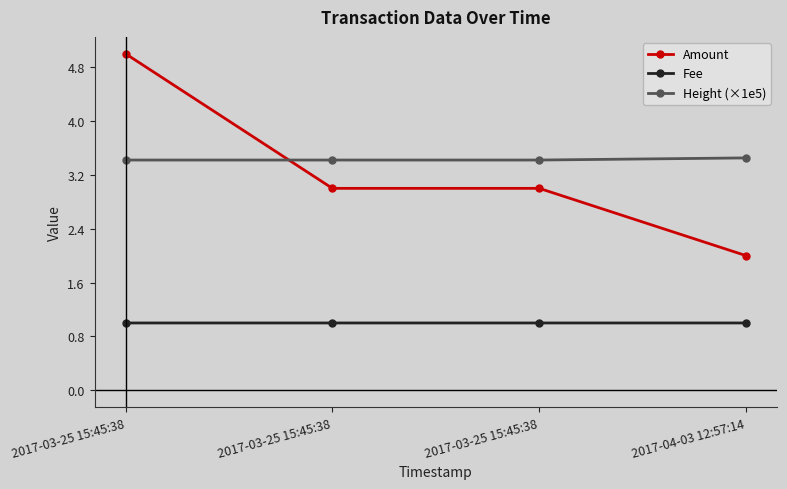

How many intersections are there between Amount and Height (×1e5)?

1